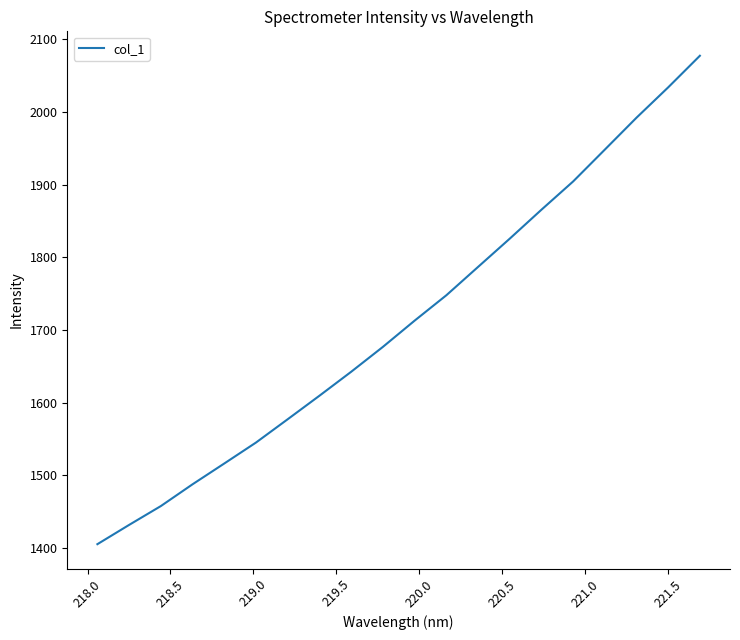

What is the difference between the maximum and minimum values?

671.9